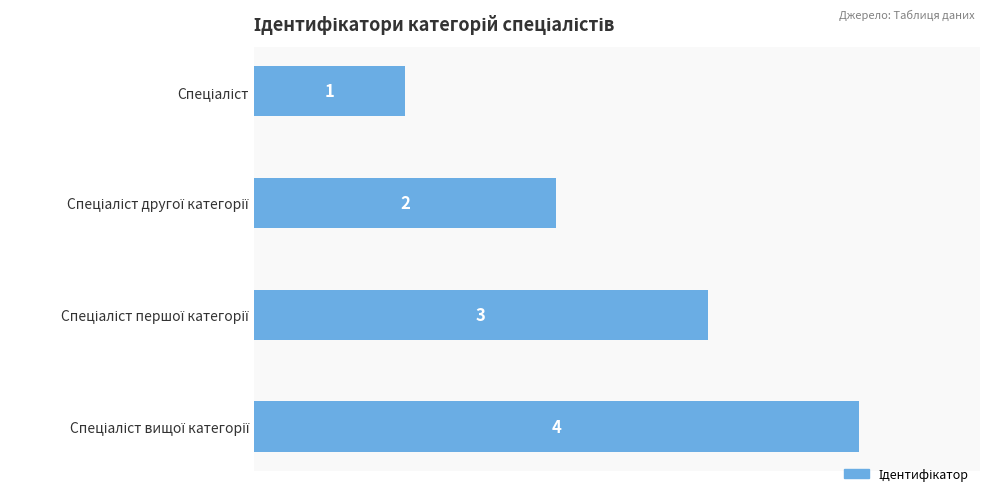

What is the sum of all values?

10